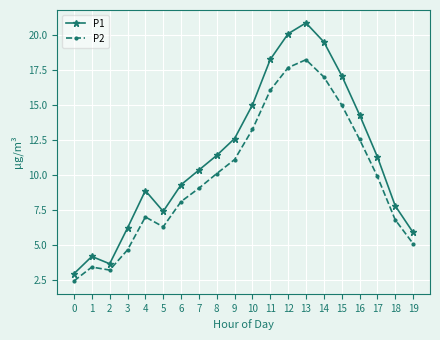

What is the difference between the maximum and minimum values in the P1 series?

17.9